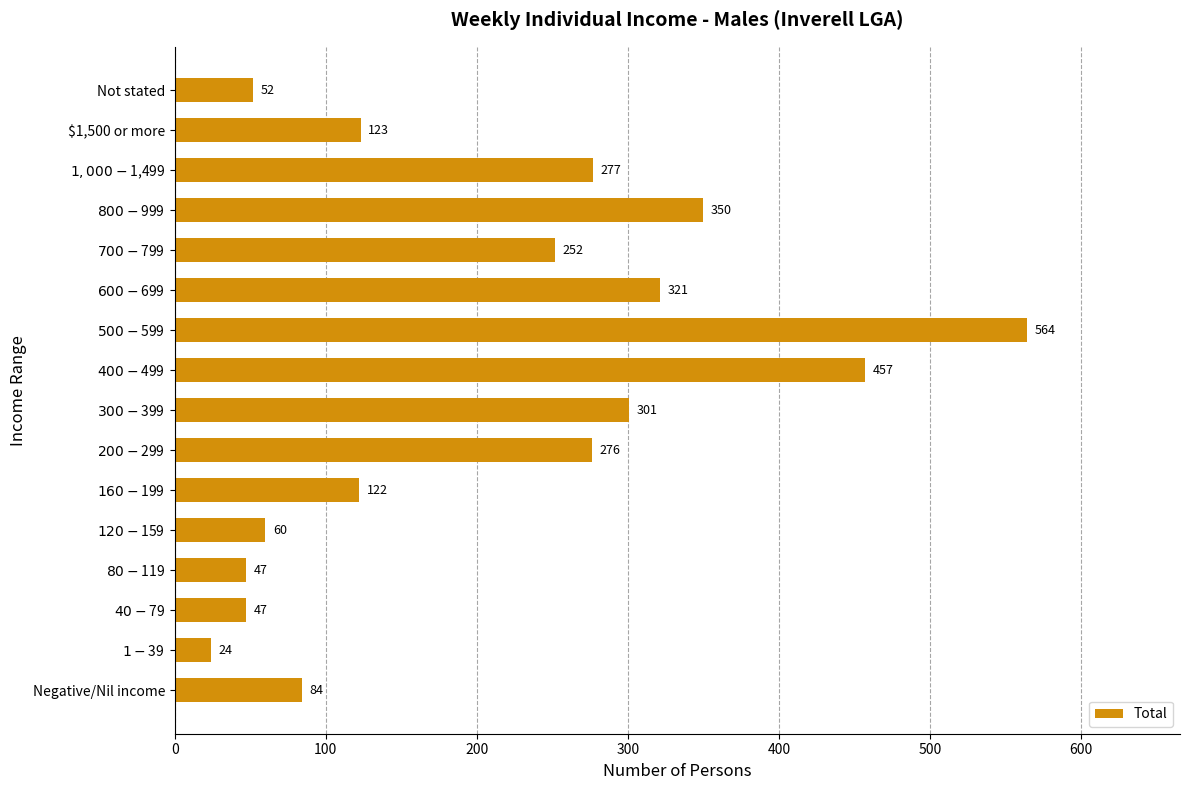

At which category does the chart reach its peak across all series?

$500-$599